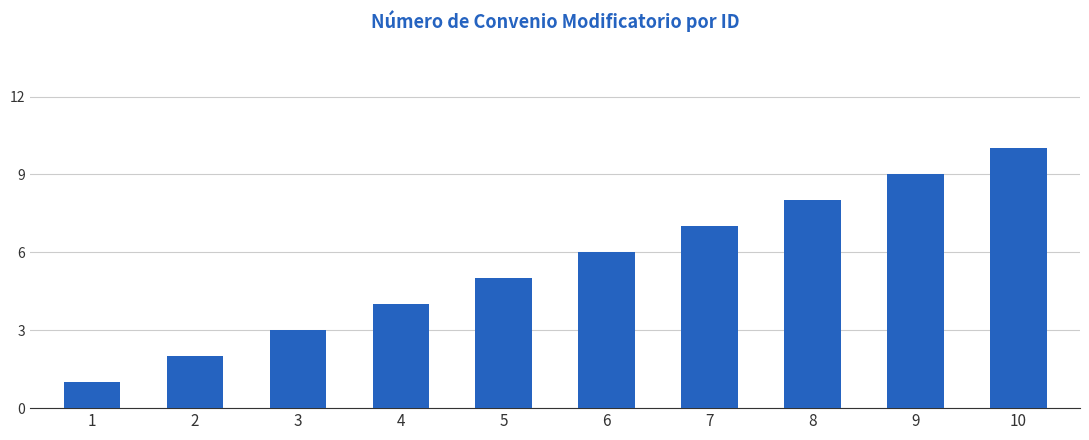

How many values are below 6?

5